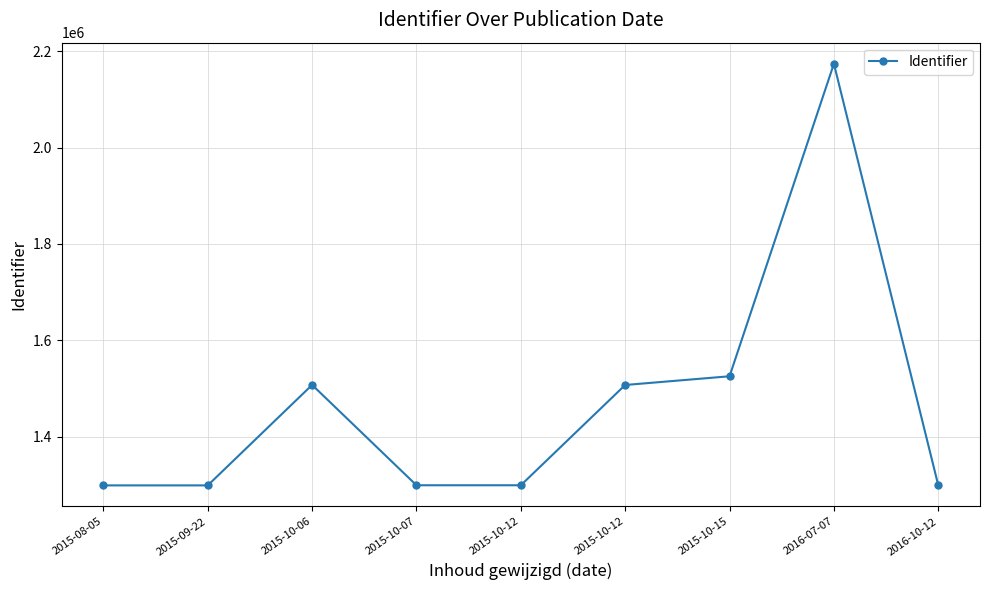

Rank the categories by value from lowest to highest.

2015-08-05, 2015-09-22, 2016-10-12, 2015-10-07, 2015-10-12, 2015-10-12, 2015-10-06, 2015-10-15, 2016-07-07